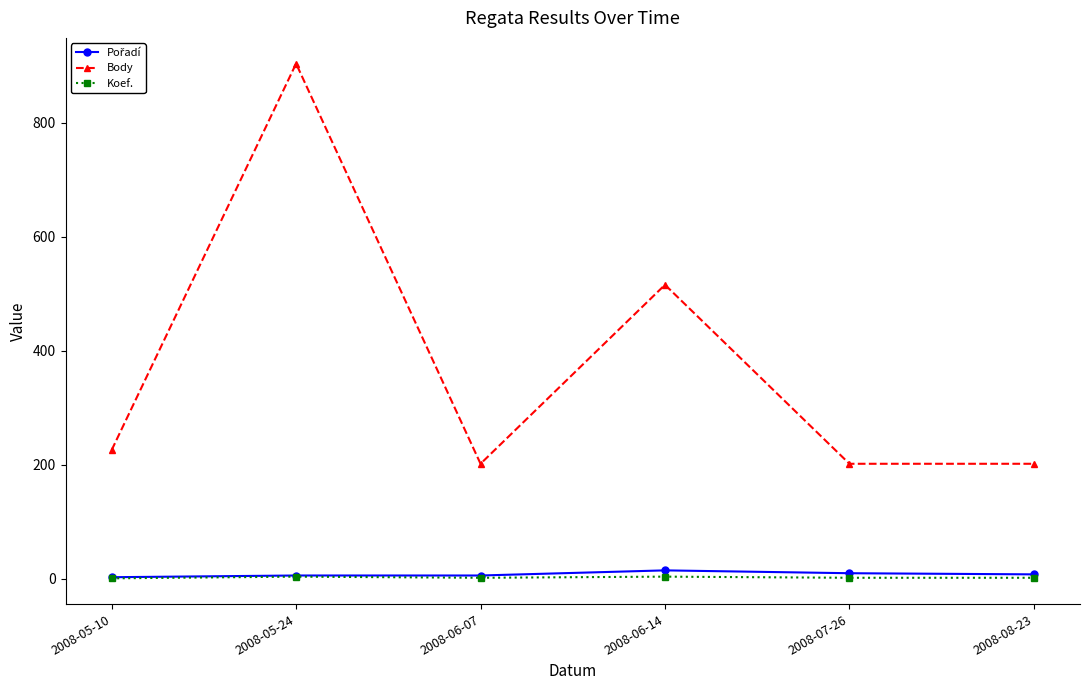

Which series has the largest total across all categories?

Body